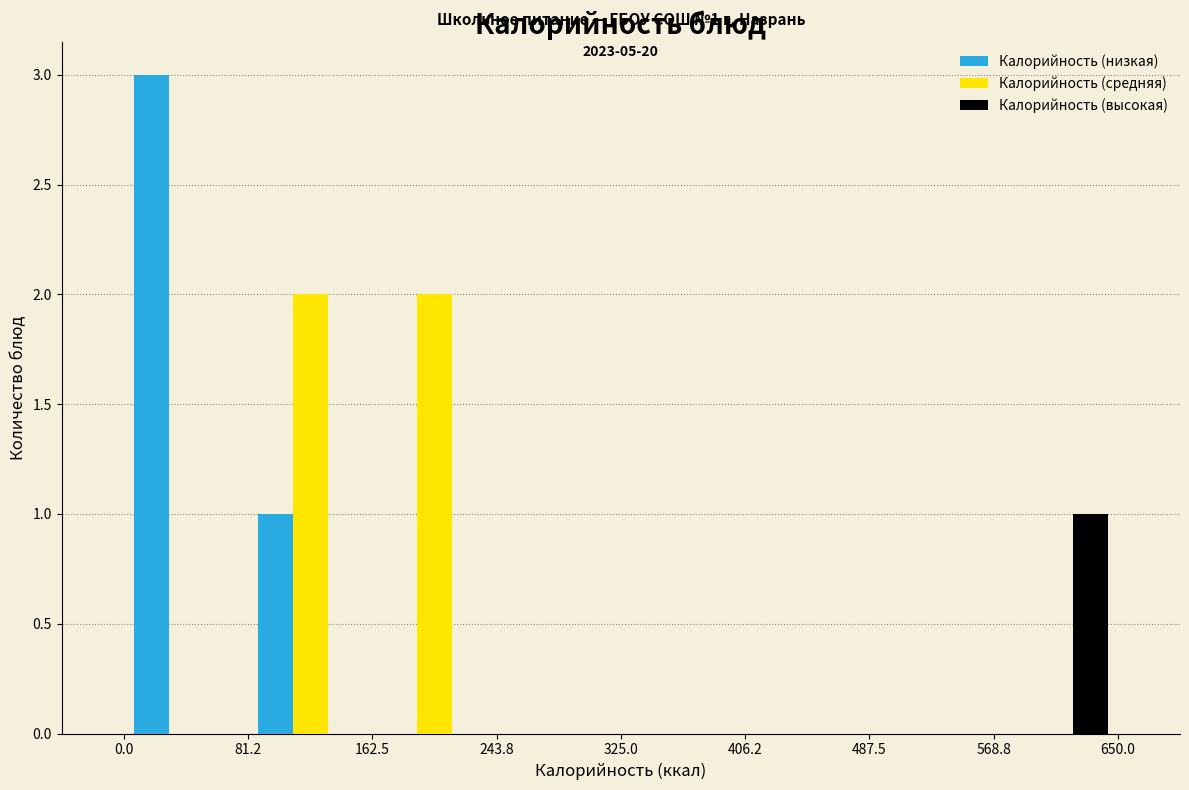

In the Калорийность (низкая) series, which range on the x-axis has the tallest bar?

0.0 to 81.2